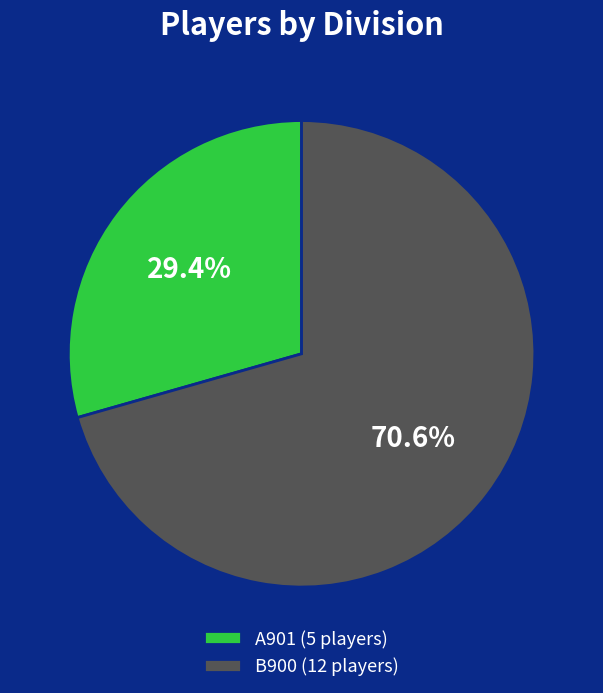

Approximately how many times larger is the value at B900 (12 players) compared to A901 (5 players)?

2.4